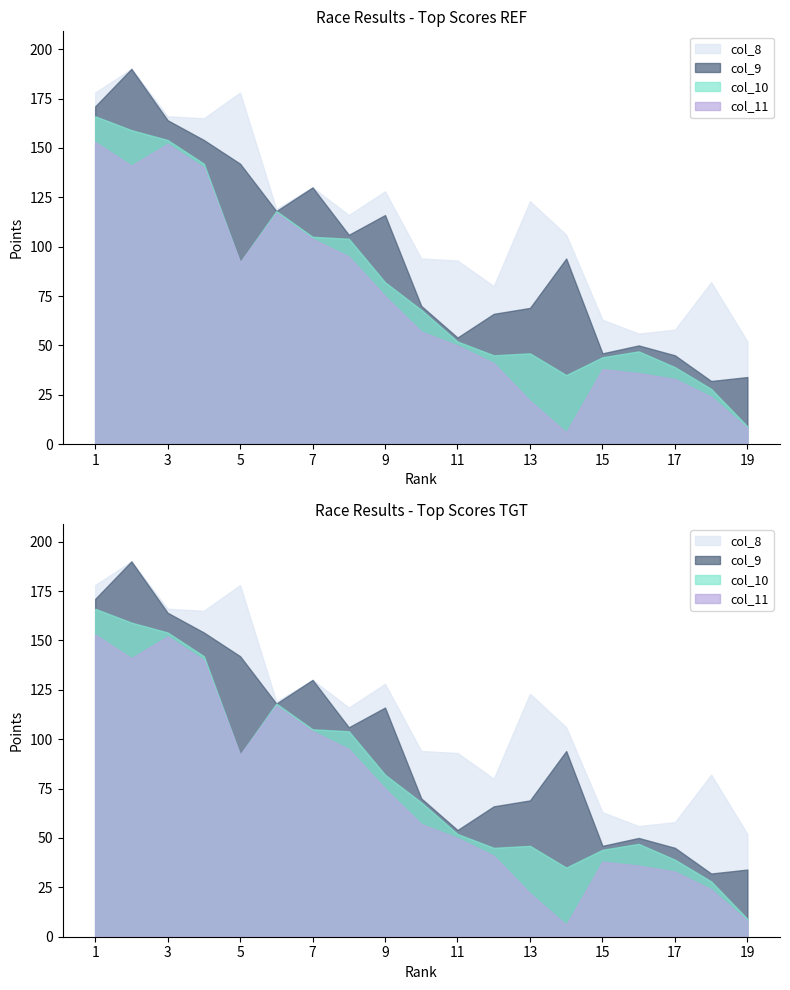

At which label is col_10 closest to 87?

5